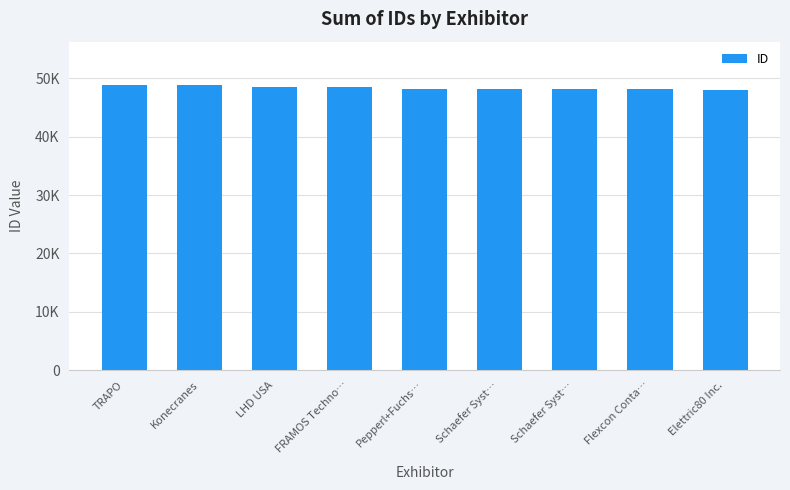

Does the chart contain any negative values?

No